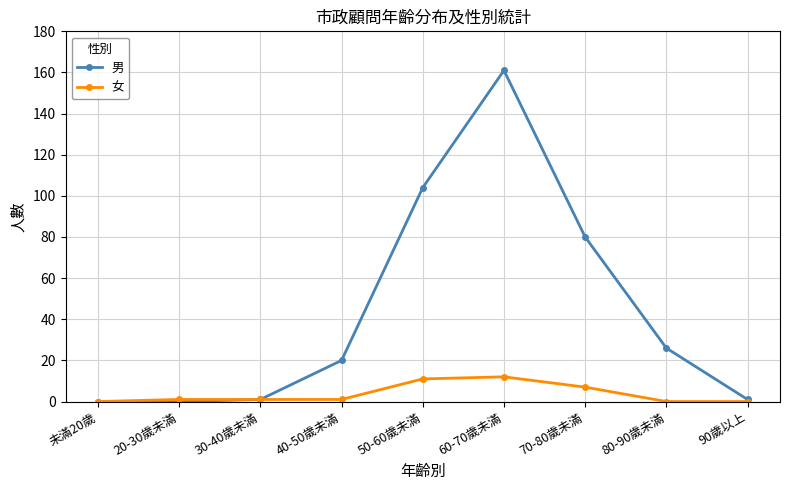

Rank the series by their average value, from highest to lowest.

男, 女